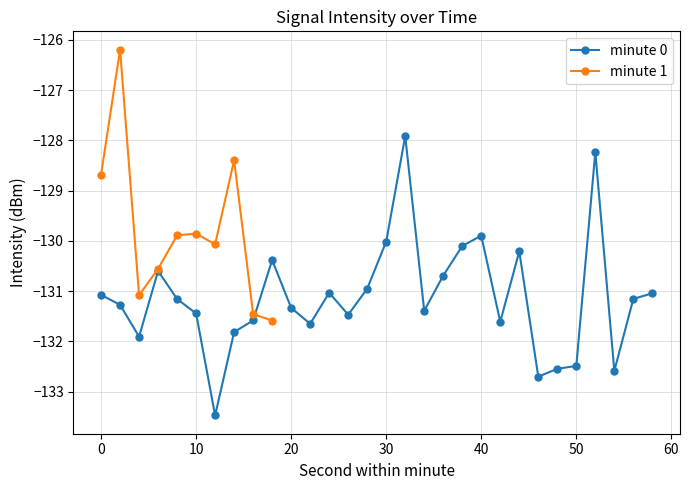

True or false: minute 0 has a value of -129.9 at 40.

True